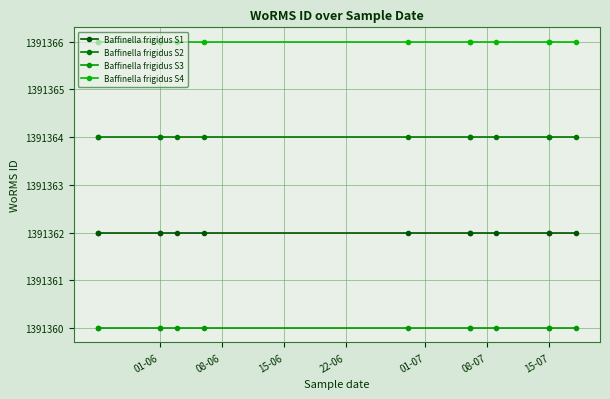

What is the approximate value of Baffinella frigidus S4 at 01-06?

1391366